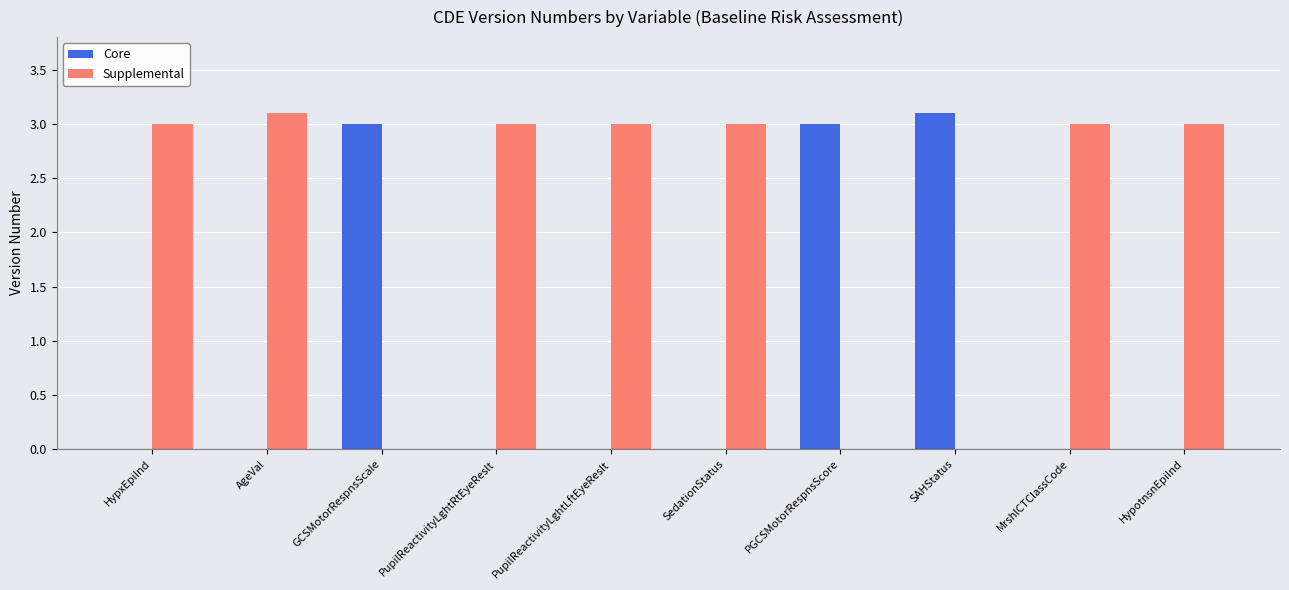

What is the sum of the Core values at GCSMotorRespnsScale and AgeVal?

3.0